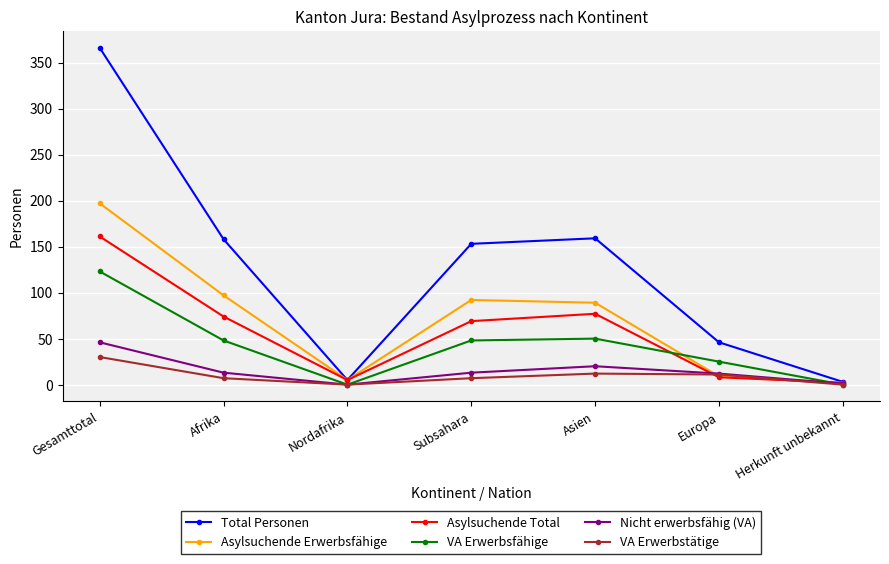

Which series has the largest range (max minus min)?

Total Personen